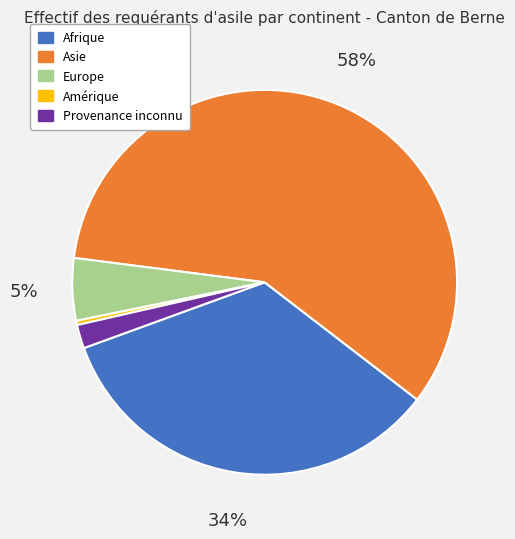

To the nearest percent, what portion does Afrique represent?

34%